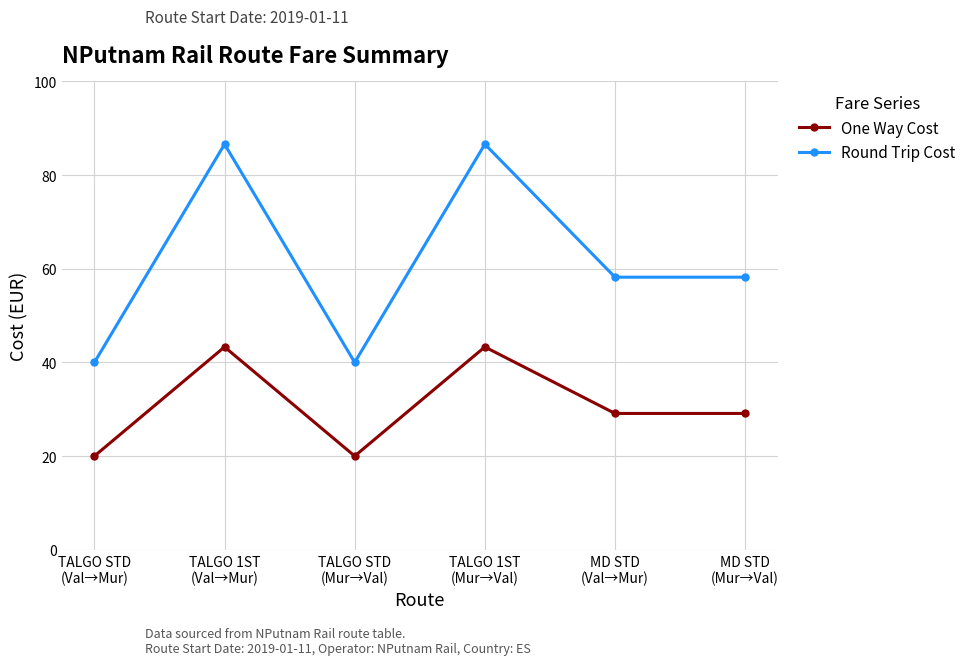

At which category does Round Trip Cost reach its first local peak?

TALGO 1ST
(Val→Mur)